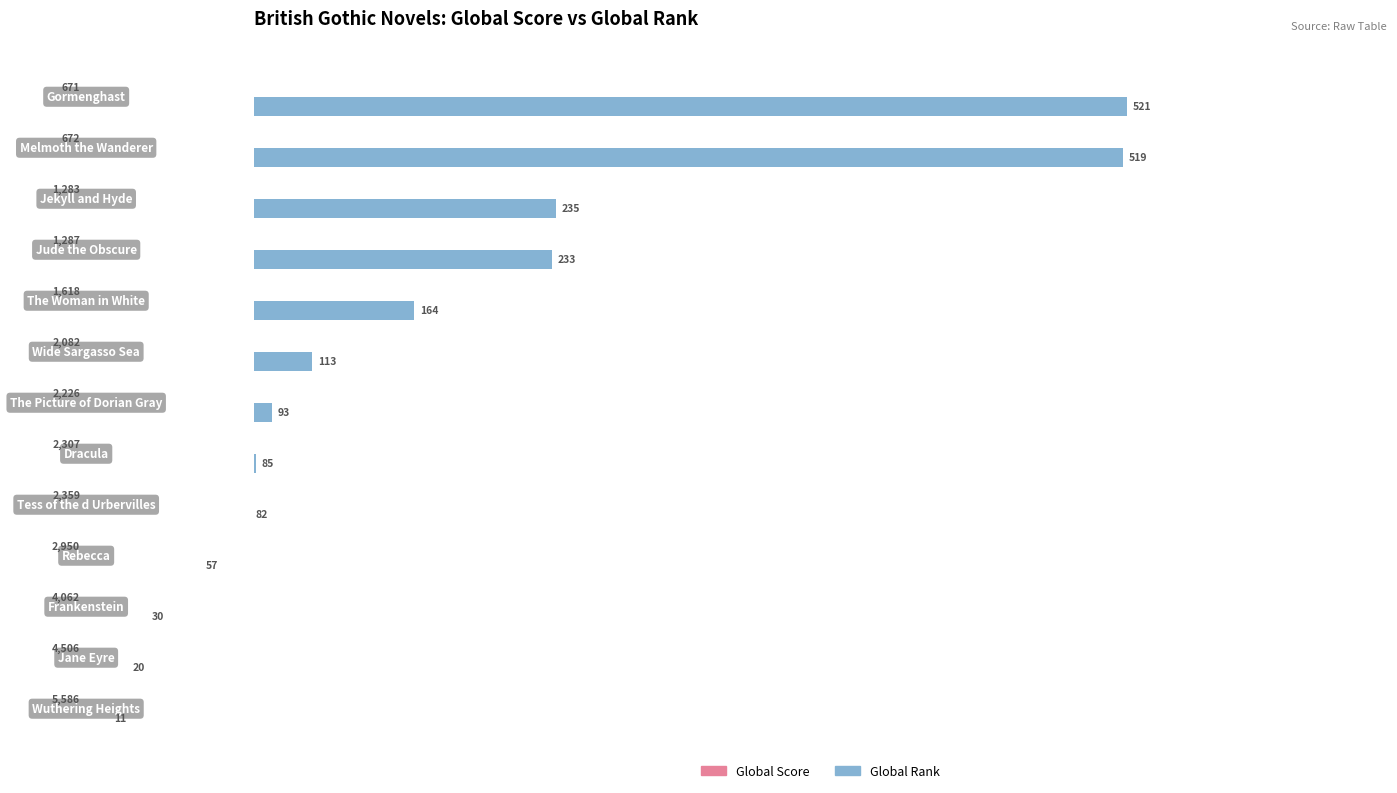

How many groups of bars are there?

13